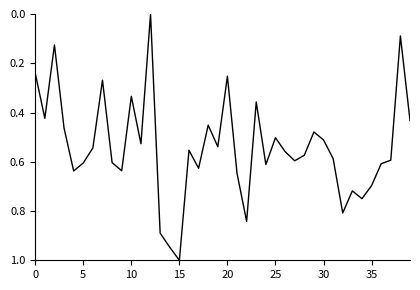

What is the difference between the maximum and minimum values?

1.0